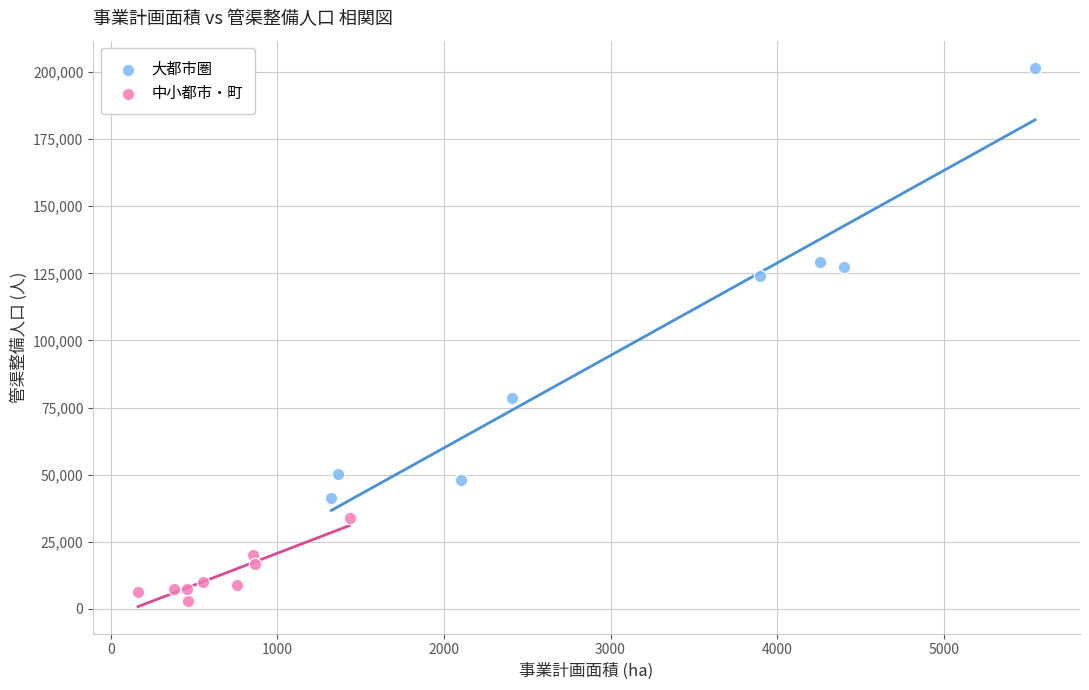

Which series has the largest Y range (max minus min)?

大都市圏